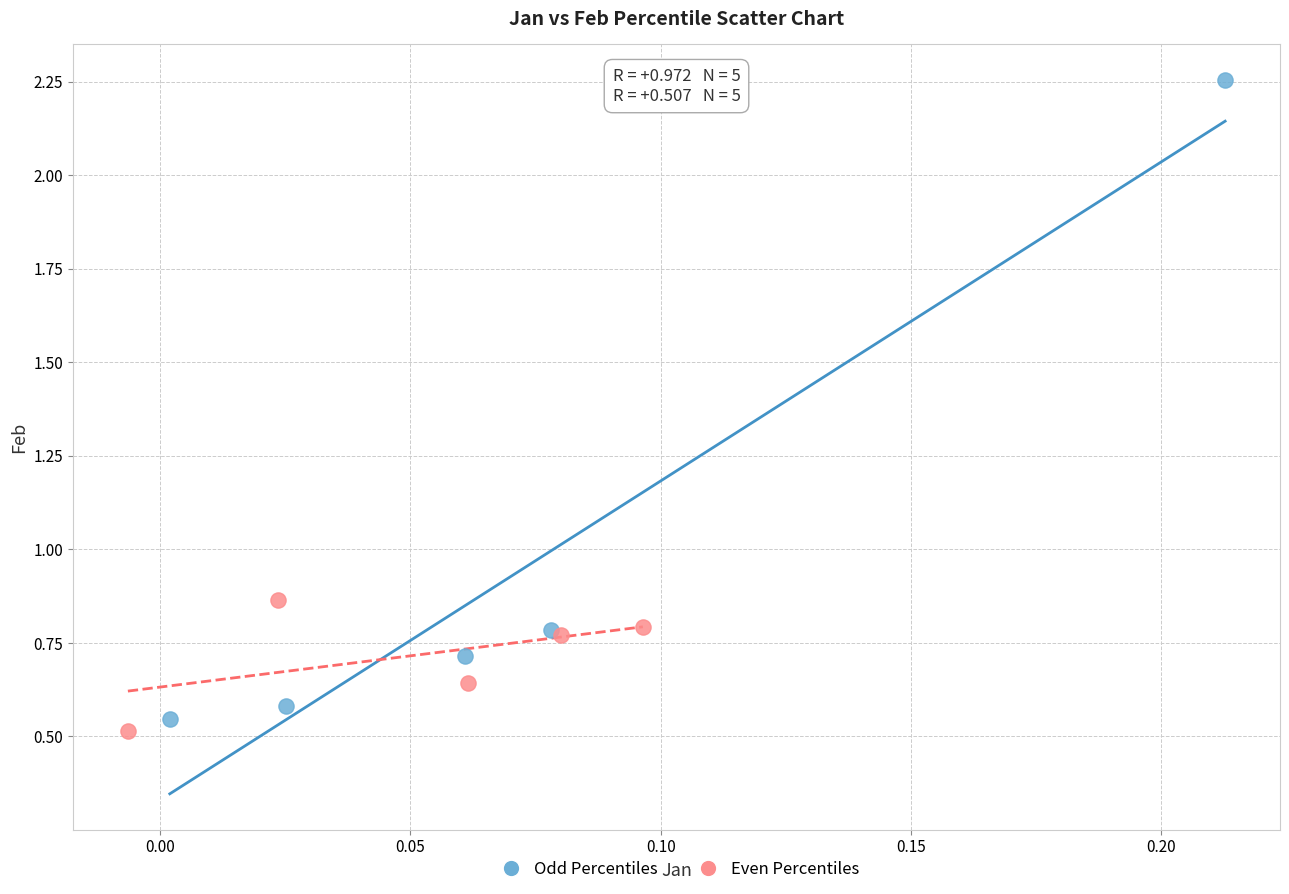

Which series reaches the maximum Y coordinate?

Odd Percentiles